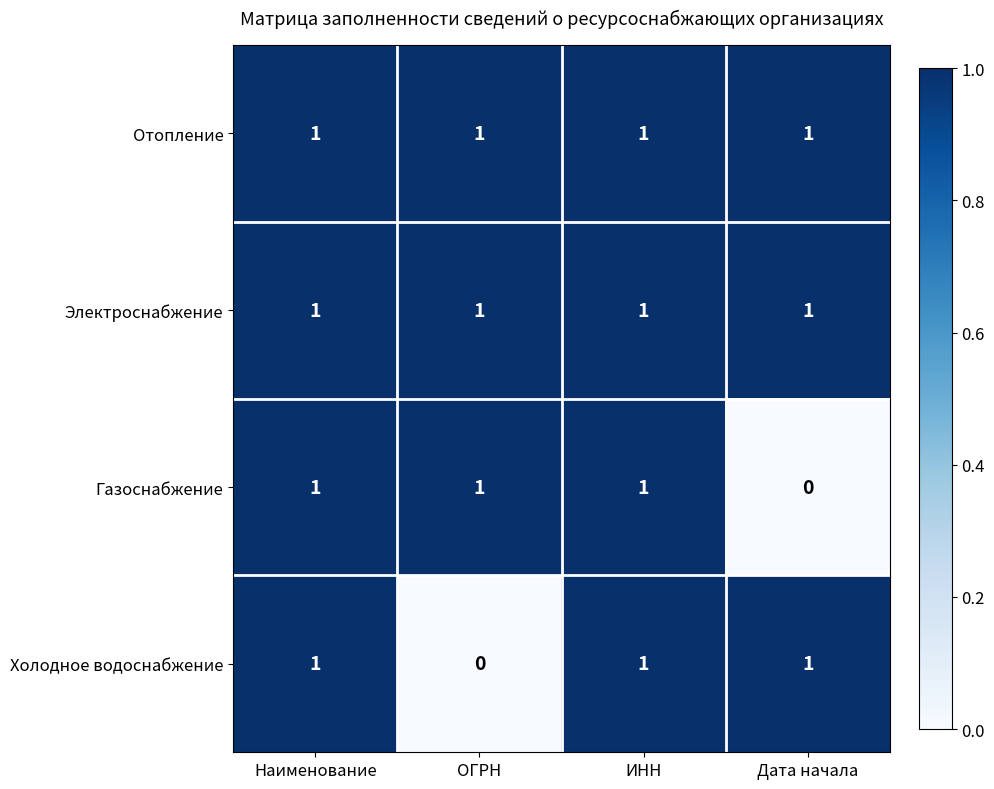

Count the number of data series in this chart.

4